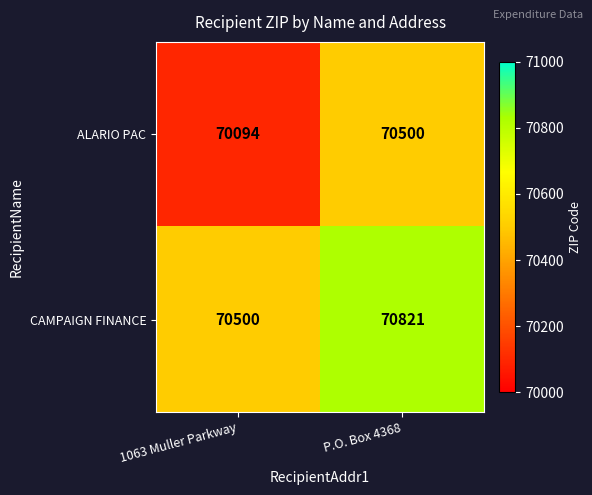

Reading left to right, list all the values displayed in this chart.

ALARIO PAC: 1063 Muller Parkway=70094	P.O. Box 4368=70500
CAMPAIGN FINANCE: 1063 Muller Parkway=70500	P.O. Box 4368=70821